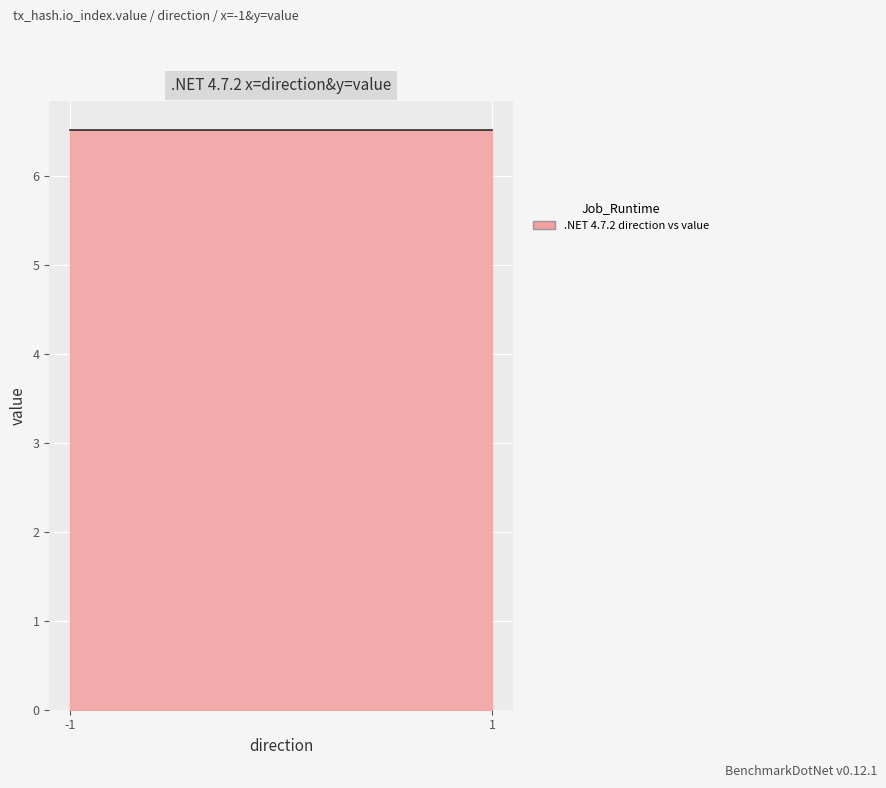

At which label is value closest to 6?

-1